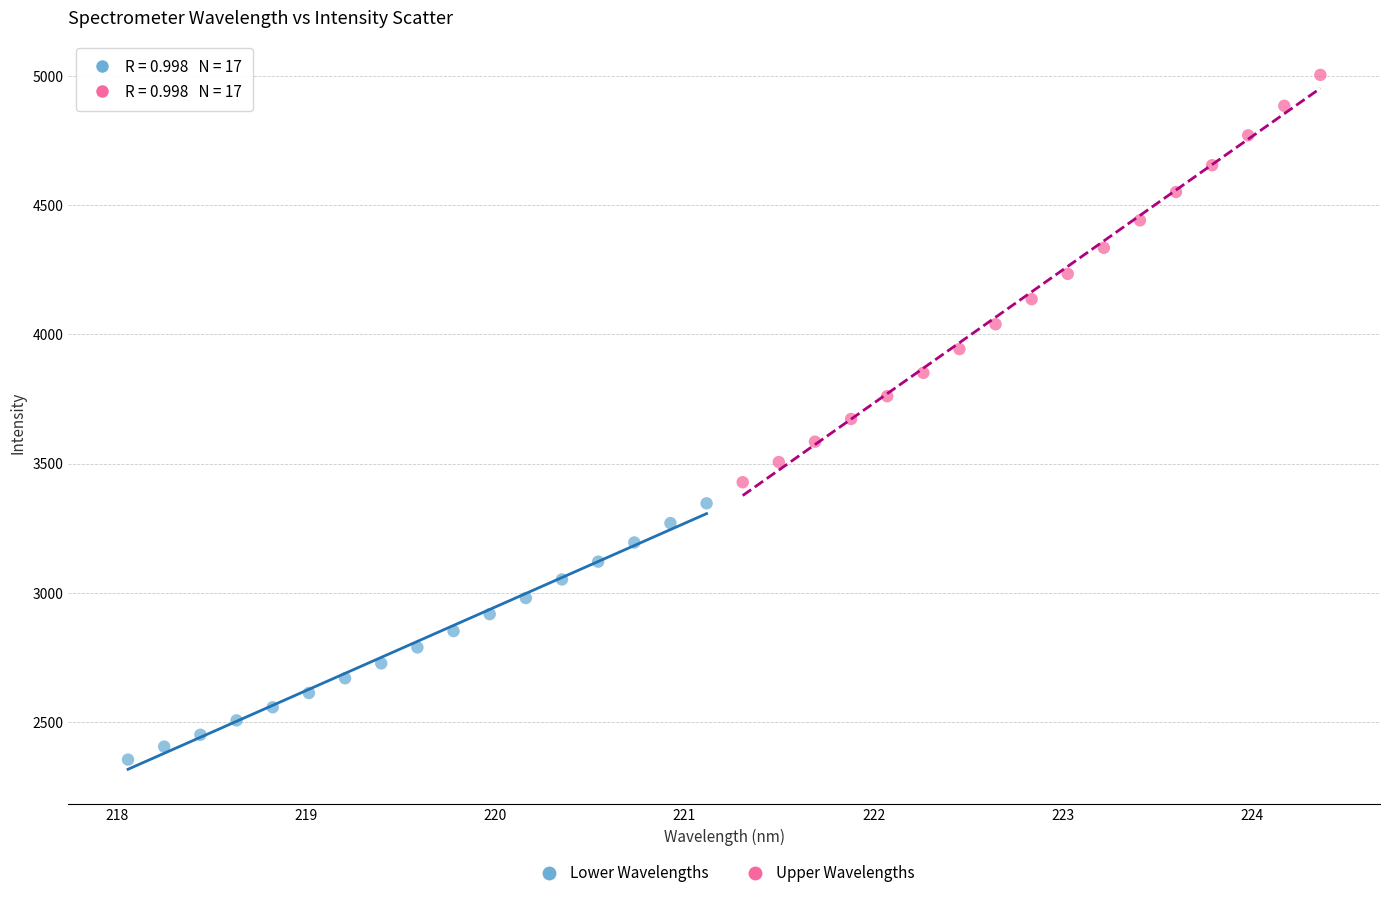

Which series has the largest Y range (max minus min)?

Upper Wavelengths